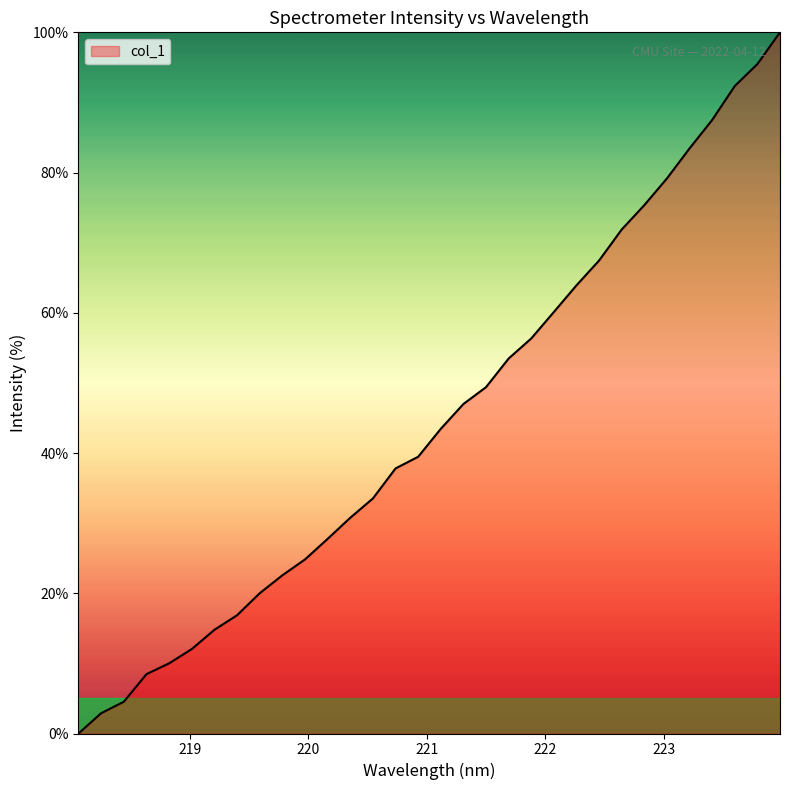

How many series are shown in this chart?

1